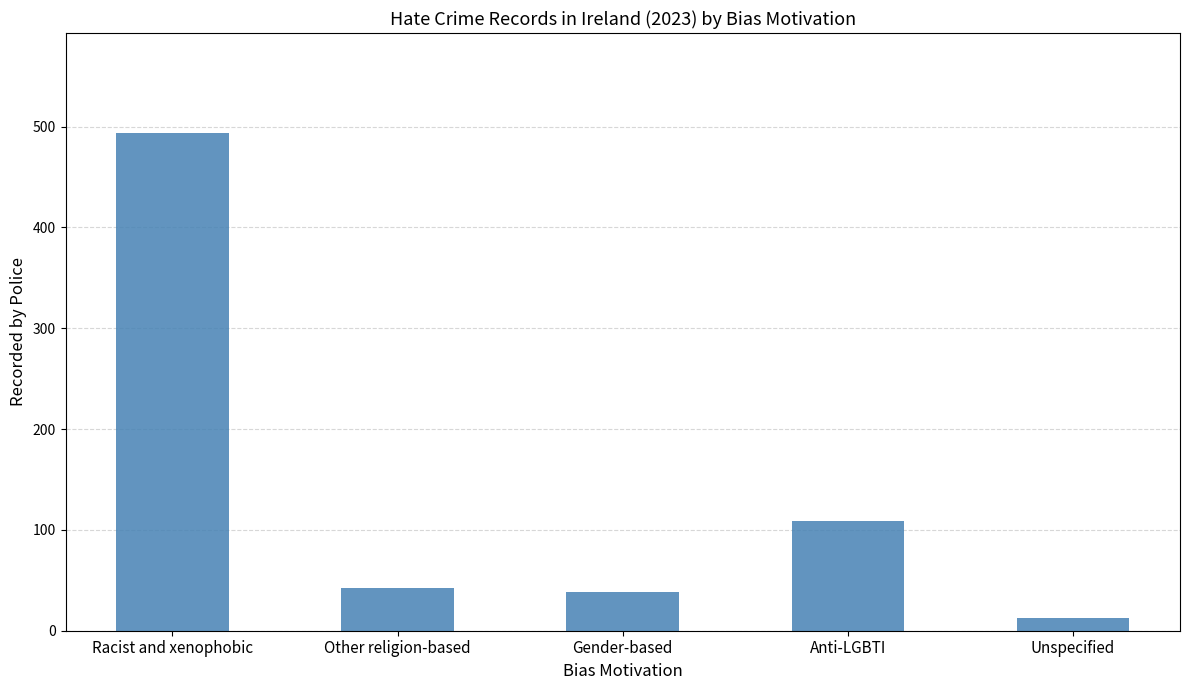

Reading left to right, list all the values displayed in this chart.

494	42	38	109	13